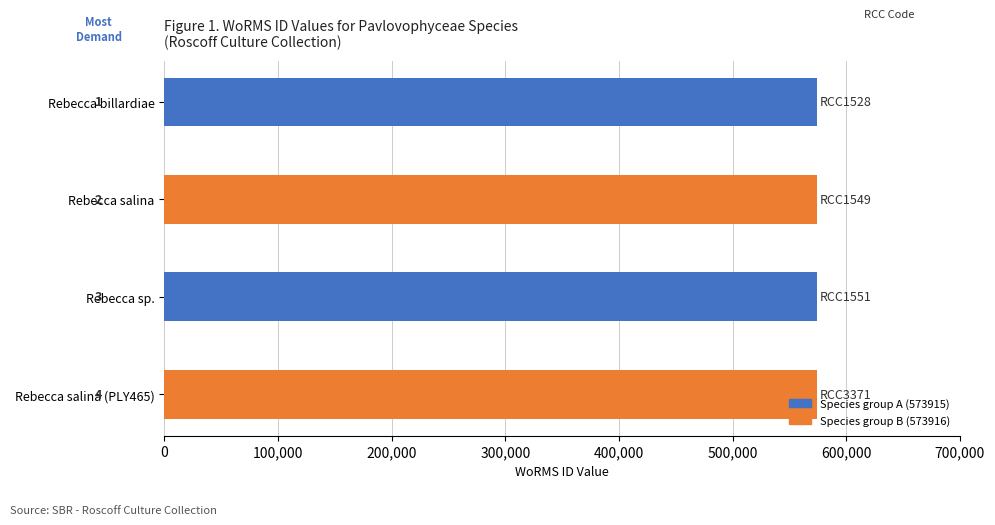

Does the chart contain any negative values?

No